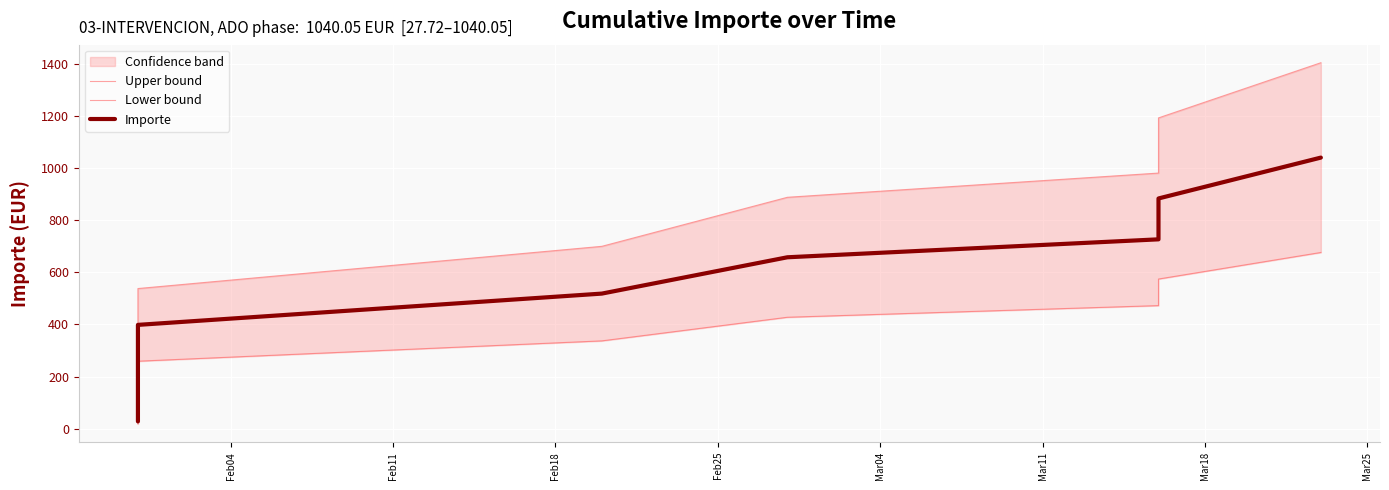

At which label does Lower bound reach its minimum?

Feb04